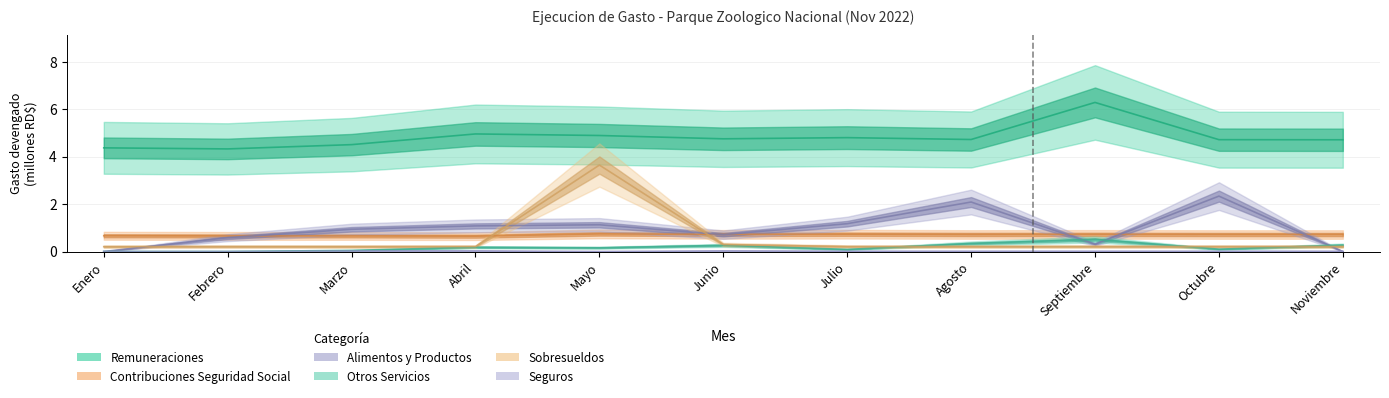

True or false: Seguros has a value of 0.0 at Agosto.

True